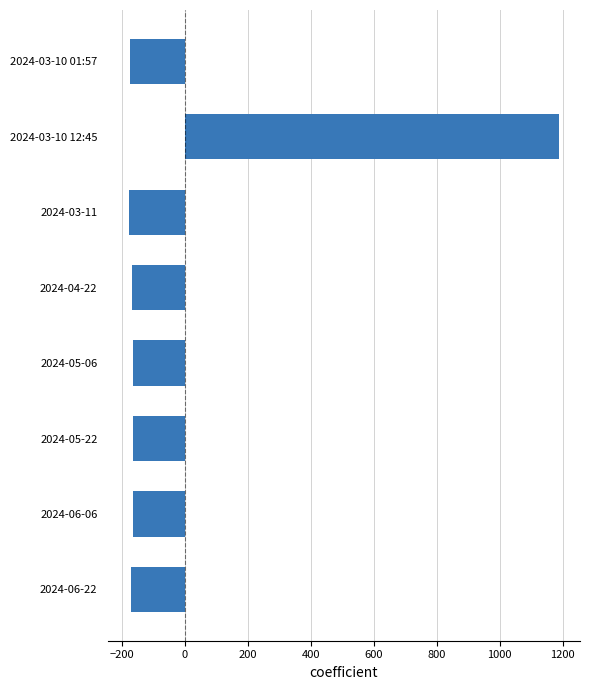

Which category has the highest value across all series?

2024-03-10 12:45